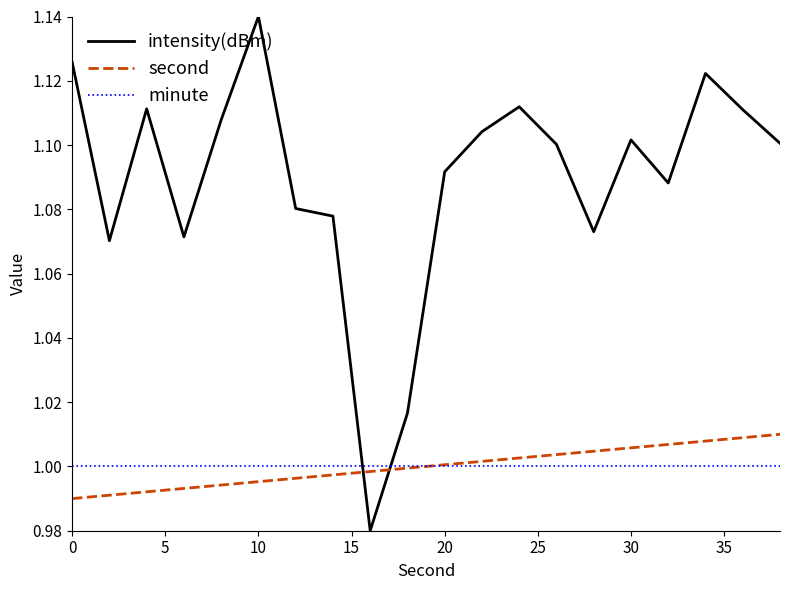

Which series has the largest total across all categories?

intensity(dBm)